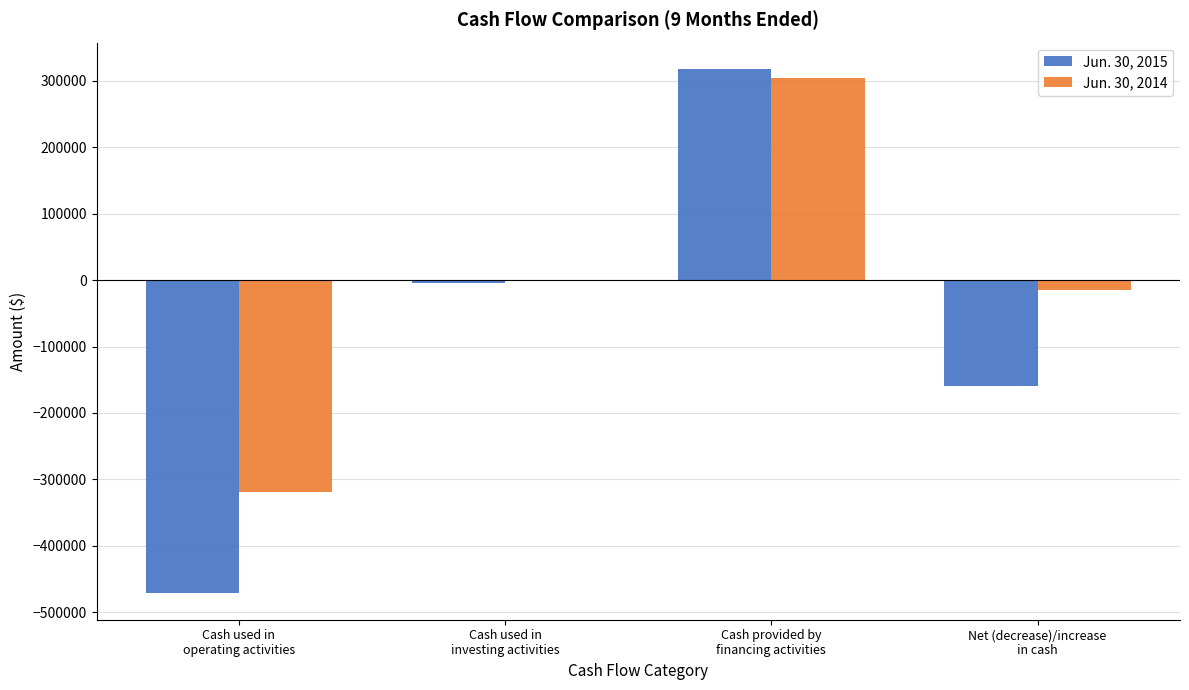

What is the average value of the Jun. 30, 2014 series?

-7792